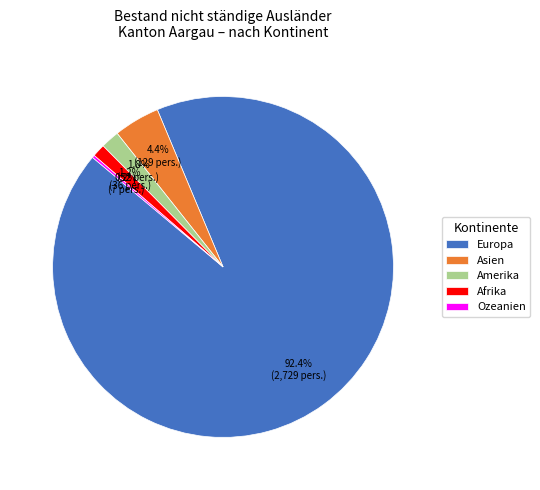

What is the largest slice in the pie chart?

Europa